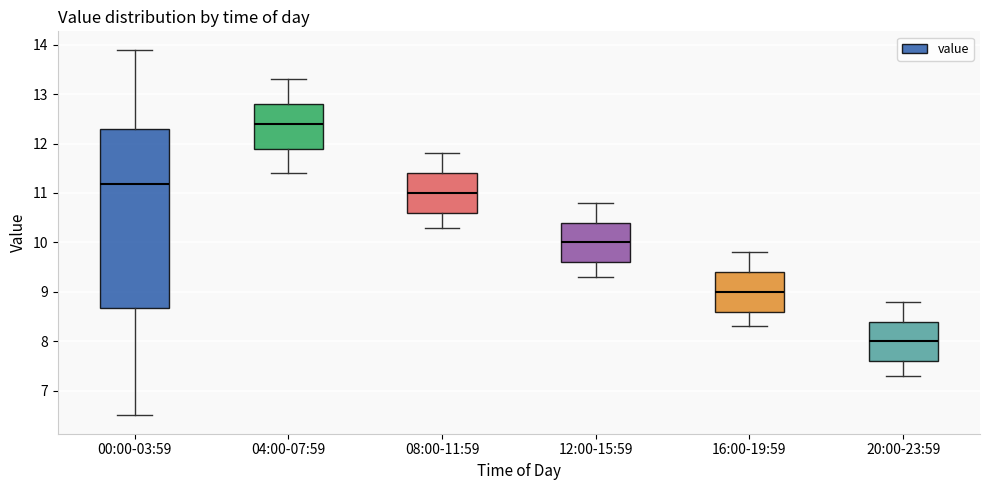

Reading left to right, transcribe this box plot: for each box, give where its median line is, the range the box spans, and where its two whiskers end, as read against the y-axis. The values are not printed on the chart, so give them approximately, as read against the axis.

00:00-03:59: median 11.2, box 8.7 to 12.3, whiskers 6.5 to 13.9
04:00-07:59: median 12.4, box 11.9 to 12.8, whiskers 11.4 to 13.3
08:00-11:59: median 11.0, box 10.6 to 11.4, whiskers 10.3 to 11.8
12:00-15:59: median 10.0, box 9.6 to 10.4, whiskers 9.3 to 10.8
16:00-19:59: median 9.0, box 8.6 to 9.4, whiskers 8.3 to 9.8
20:00-23:59: median 8.0, box 7.6 to 8.4, whiskers 7.3 to 8.8